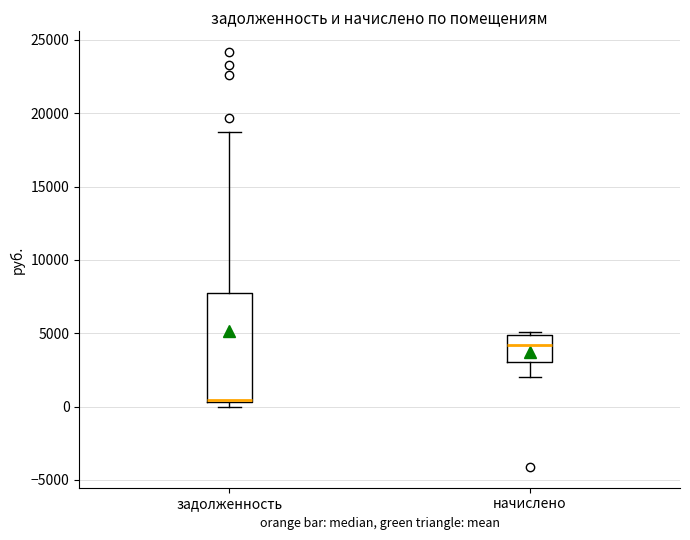

Which box is the tallest, from its lower edge to its upper edge?

задолженность